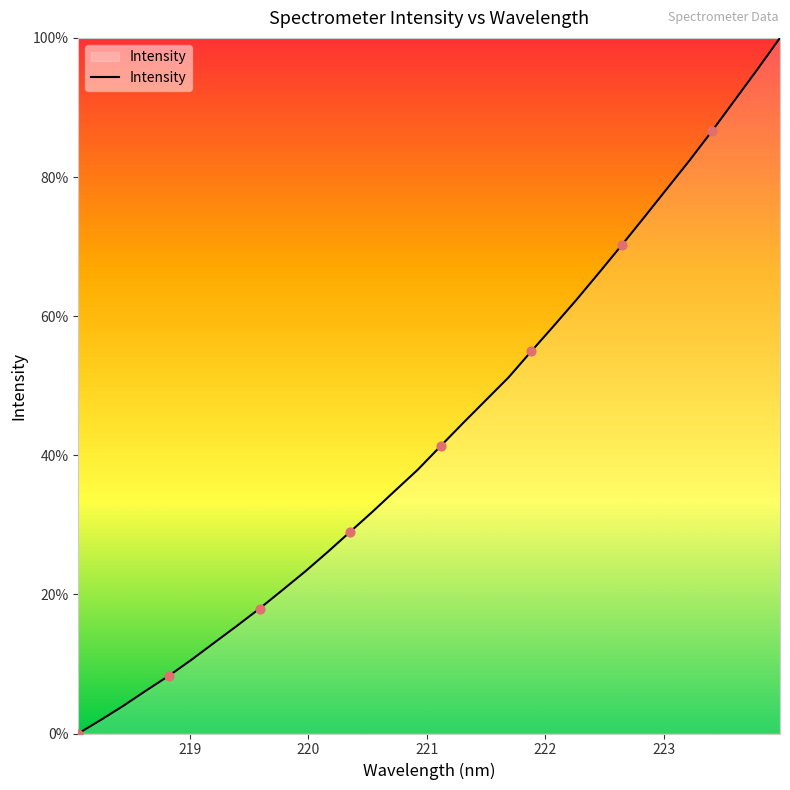

What is the maximum value shown in the chart?

100.0